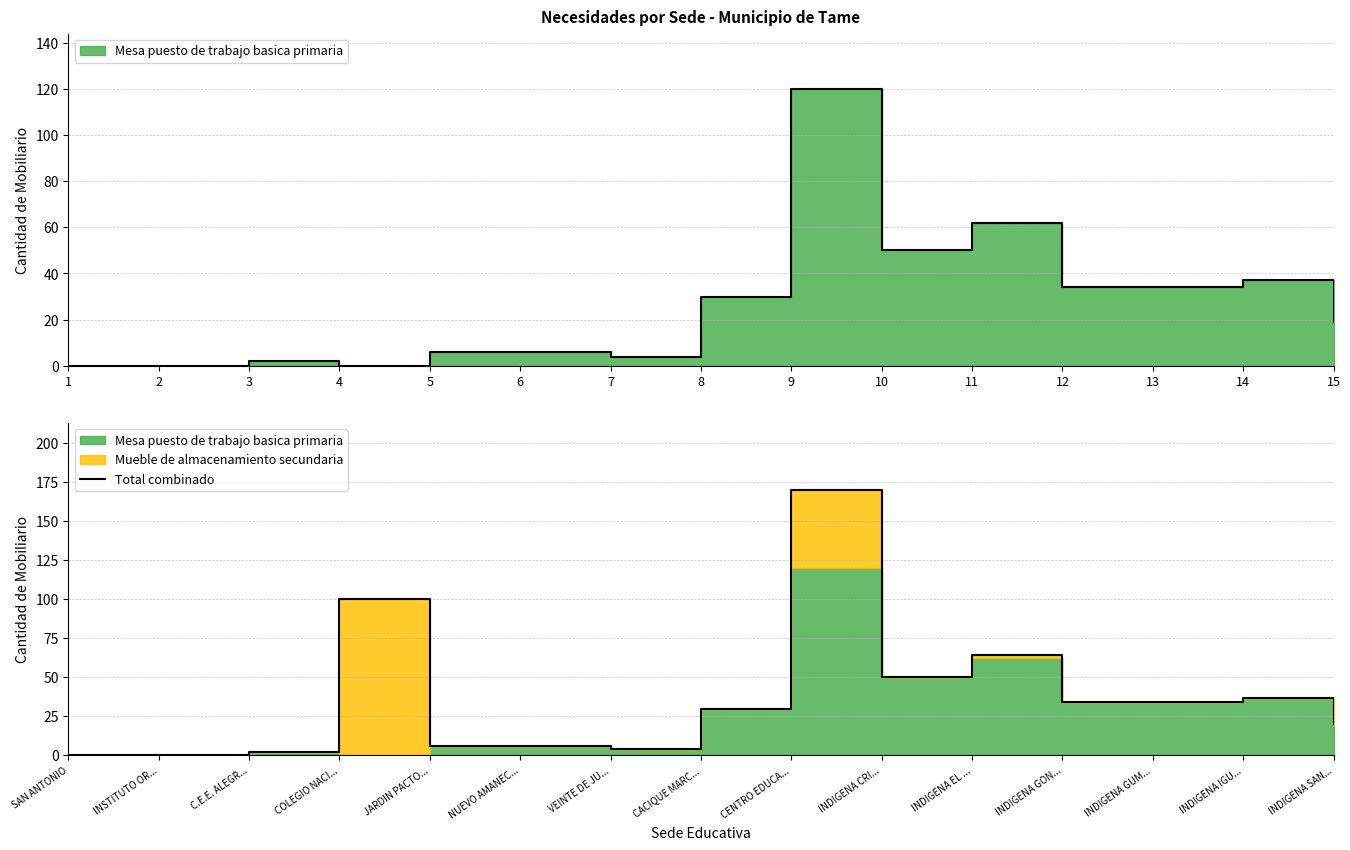

How many lines are shown in the chart?

1